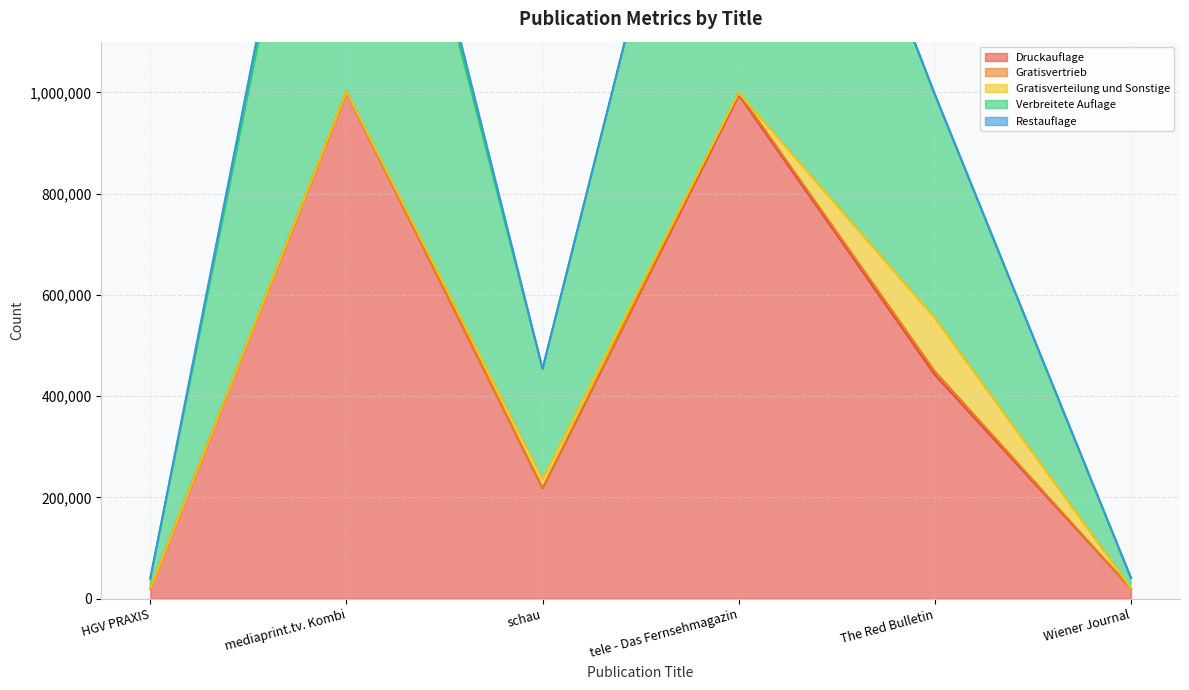

What is the sum of the Restauflage values at tele - Das Fernsehmagazin and schau?

12